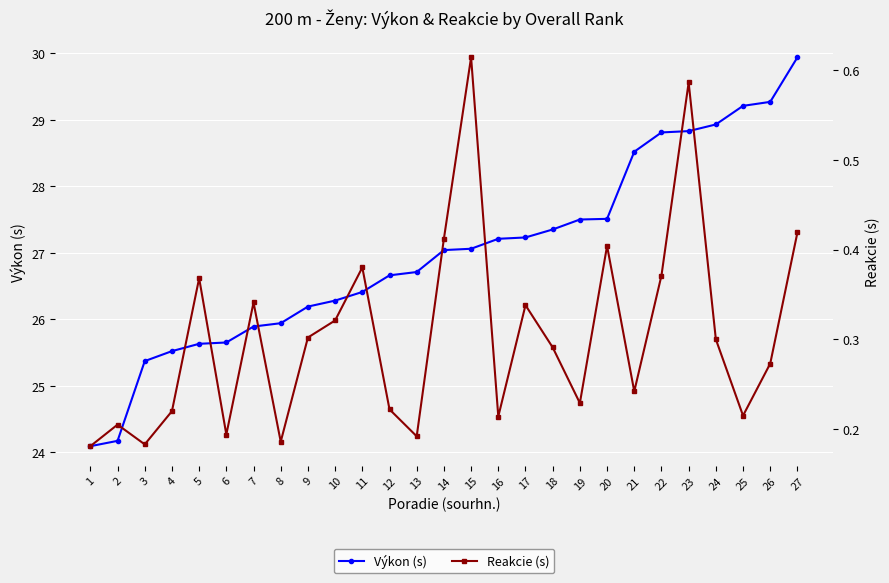

What is the difference between the Výkon (s) values at 25 and 21?

0.7